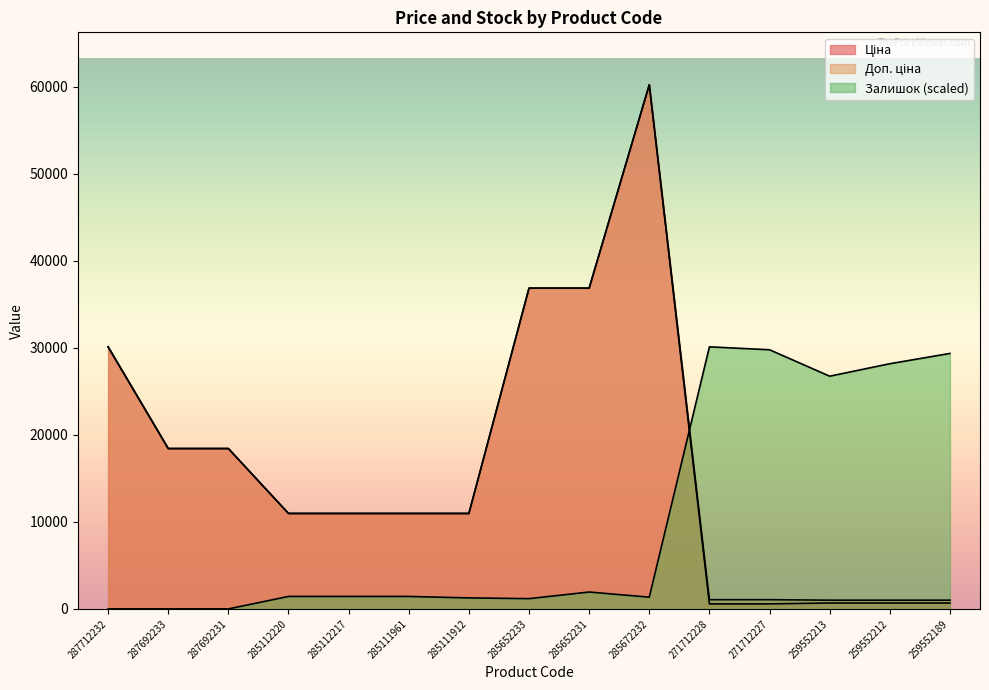

Rank the series at 285652233 from highest to lowest value.

Ціна, Доп. ціна, Залишок